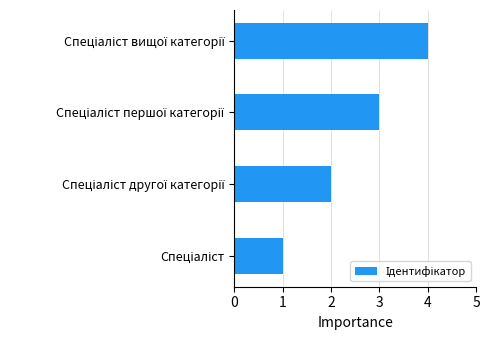

What is the maximum value shown in the chart?

4